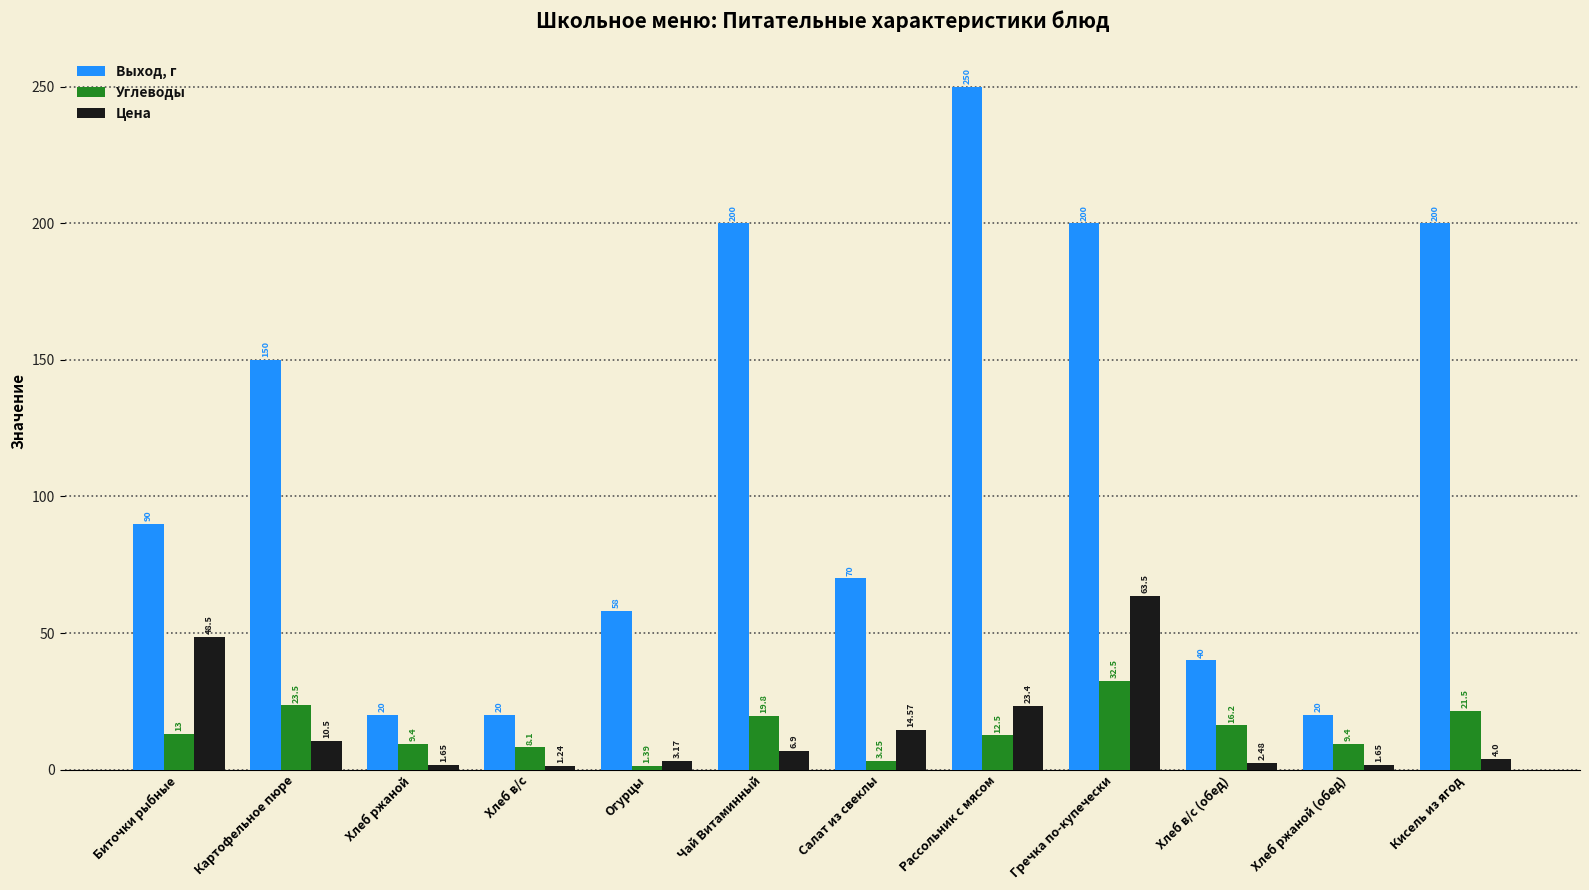

What is the label of the 11th bar from the right?

Картофельное пюре